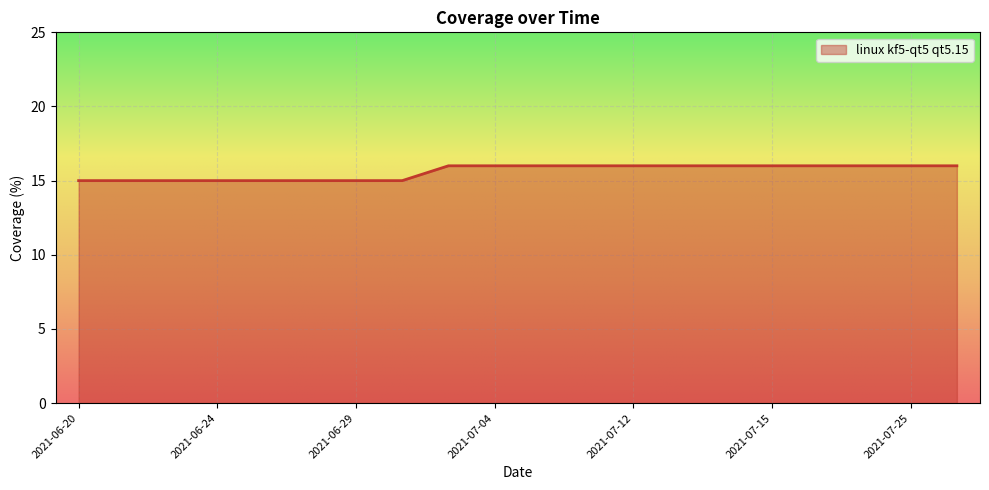

What is the greatest value displayed?

16